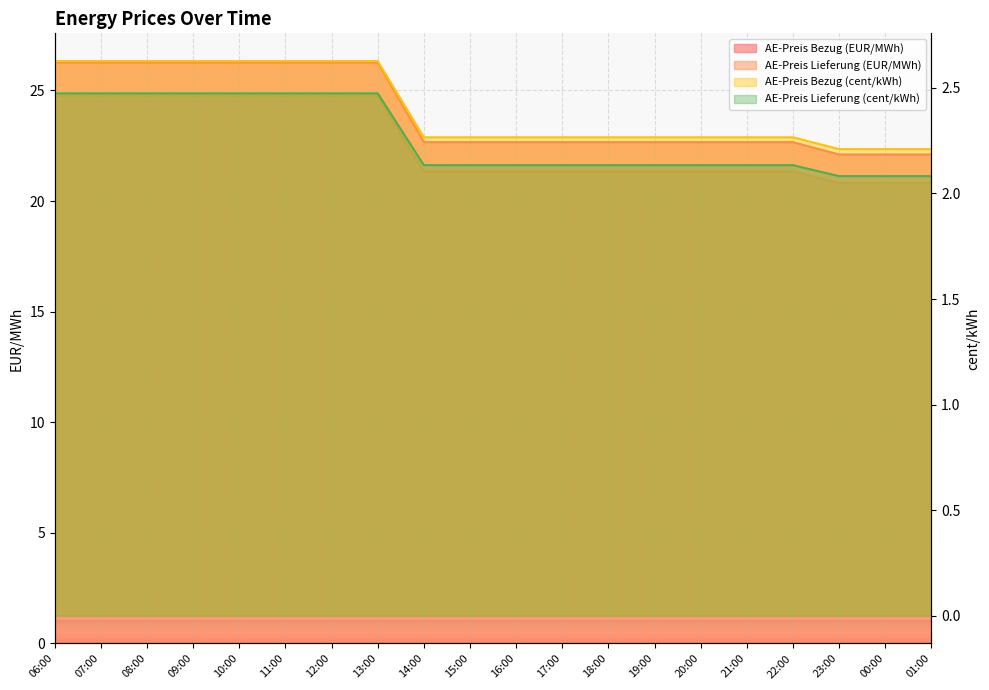

True or false: AE-Preis Lieferung (cent/kWh) has a value of 3.6 at 16:00.

False